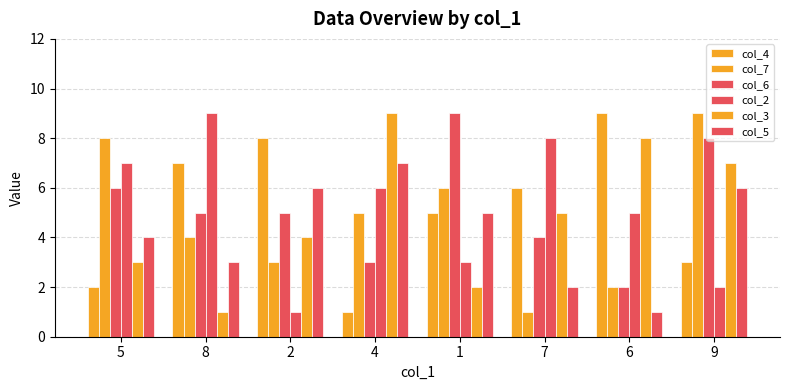

What is the difference between the second highest and minimum values in the col_5 series?

5